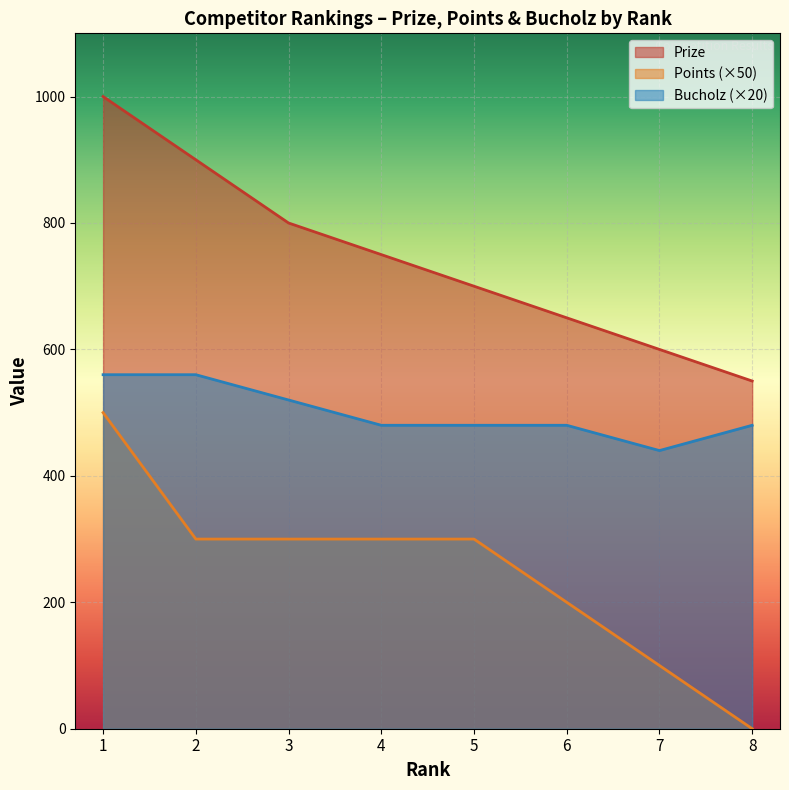

True or false: Prize and Points cross at least once.

False